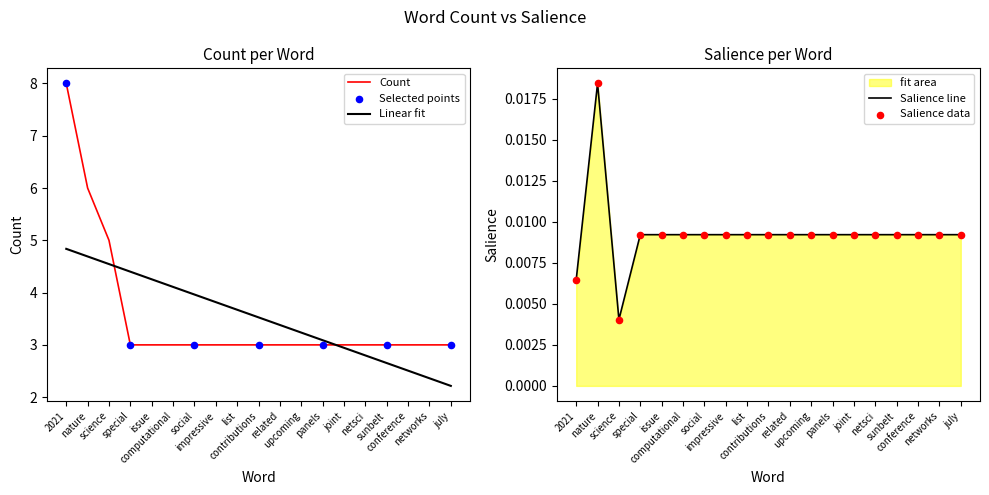

What is the total value across all series at july?

3.0